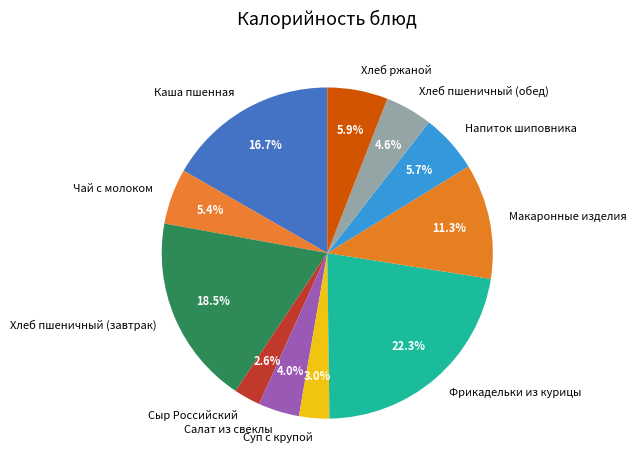

To the nearest percent, what is the average slice percentage?

9%